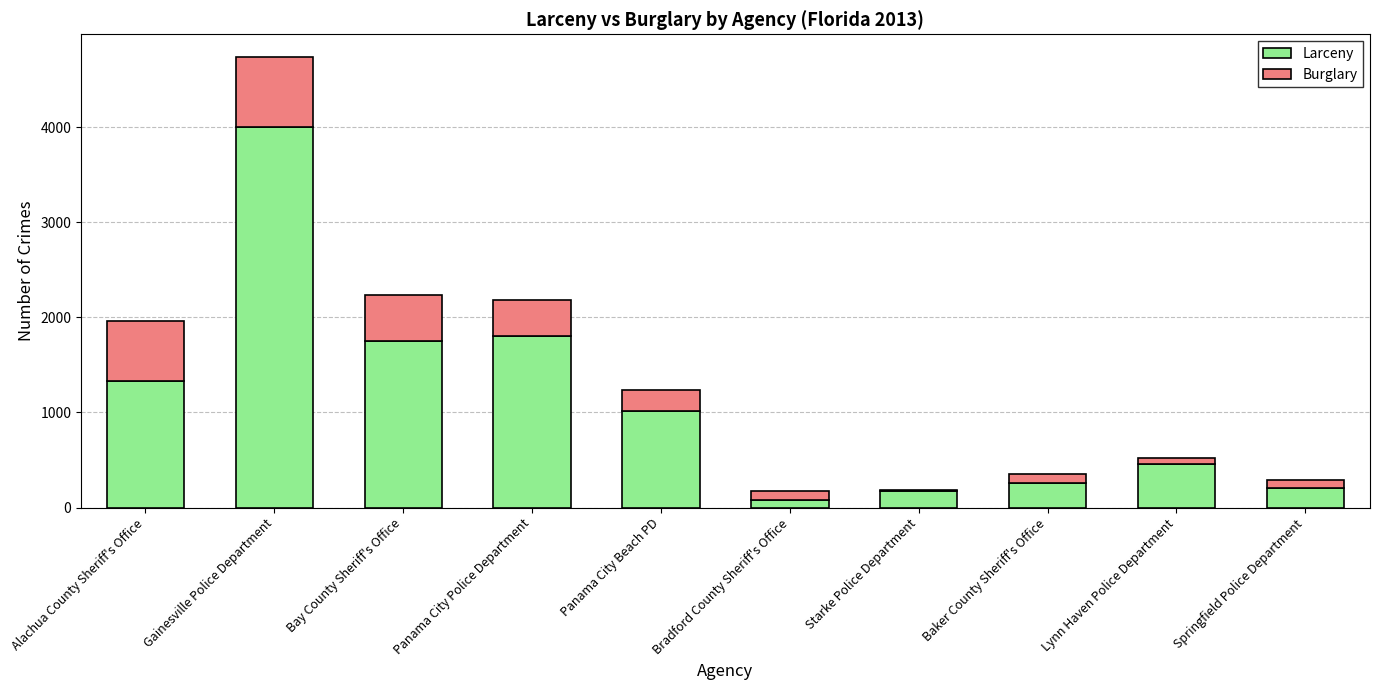

At which label does Larceny reach its peak?

Gainesville Police Department